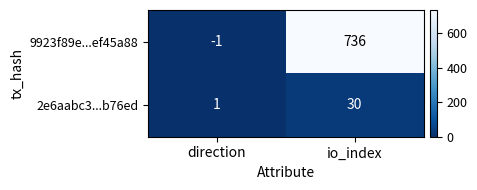

Reading left to right, transcribe all the data shown in this chart.

9923f89e...ef45a88: direction=-1	io_index=736
2e6aabc3...b76ed: direction=1	io_index=30